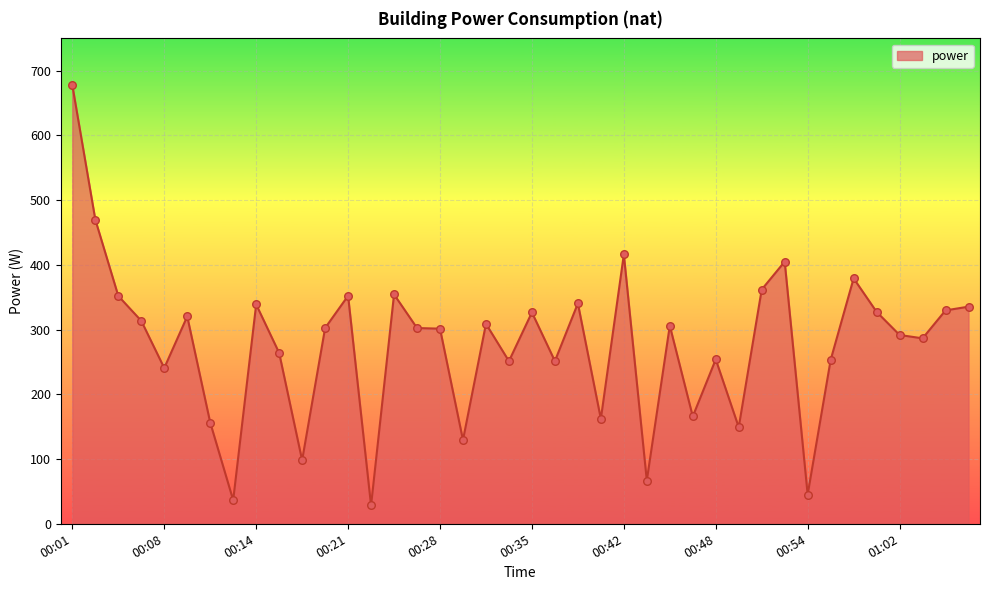

What is the minimum value shown in the chart?

28.3